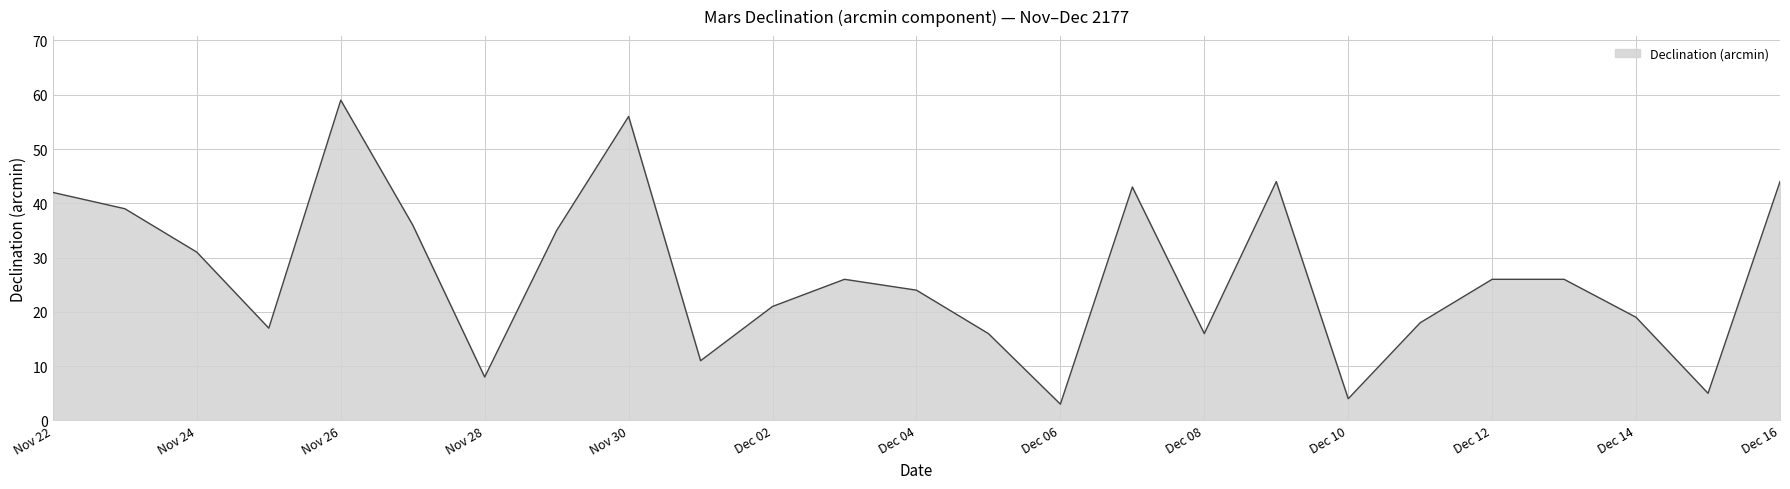

What is the greatest value displayed?

59